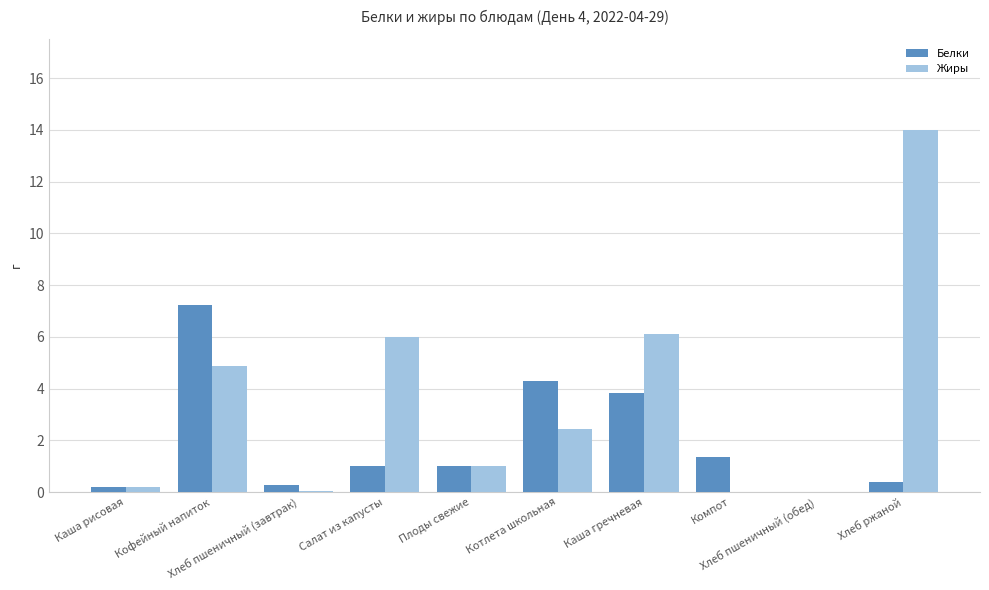

What are all the series names shown in the legend?

Белки, Жиры